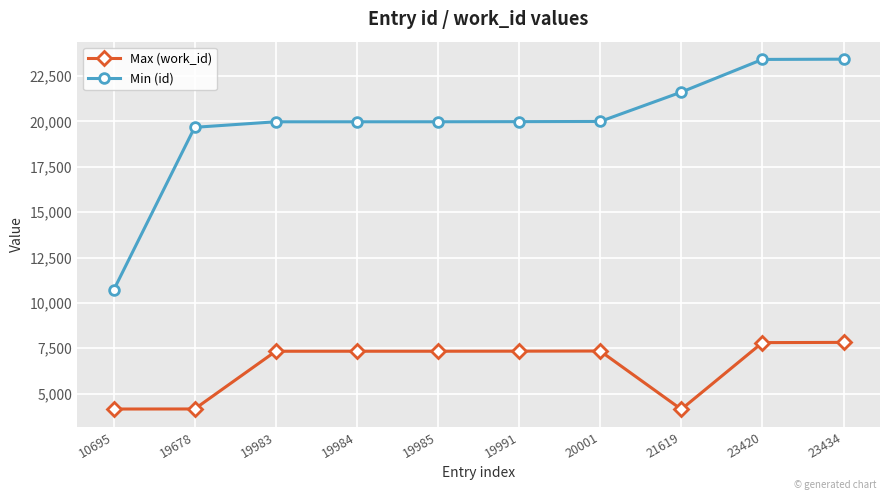

What is the sum of the Min (id) values at 20001 and 19985?

39986